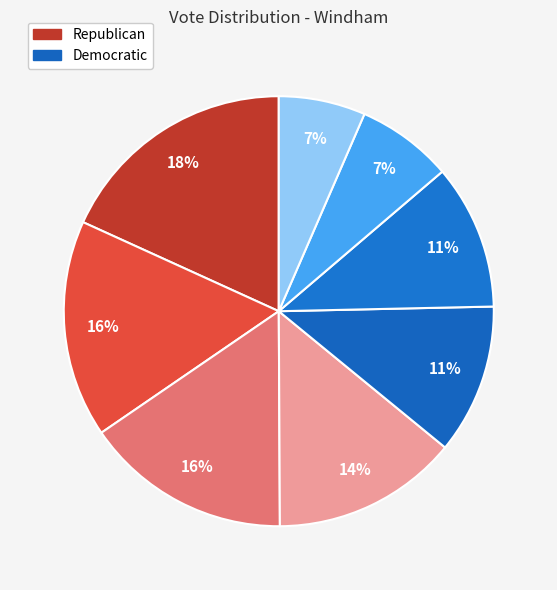

How many segments does this pie chart have?

8